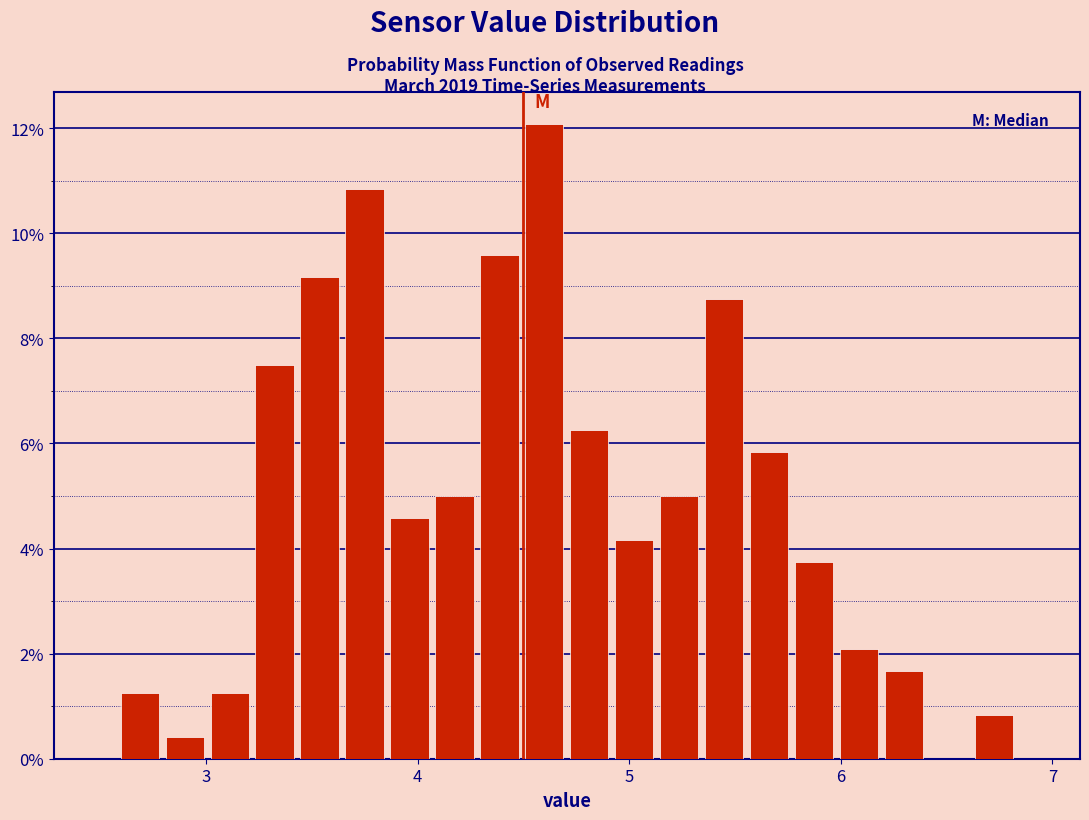

Read against the x-axis, roughly where is the centre of the tallest bar?

4.6